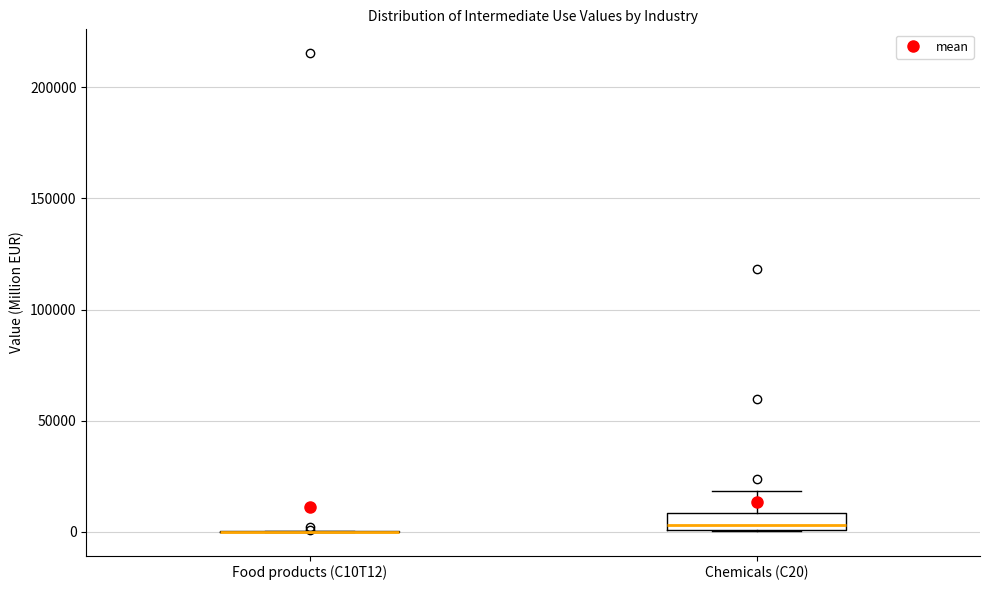

Where does the median line of the box for Chemicals (C20) sit on the y-axis? The values are not printed on the chart, so give them approximately, as read against the axis.

5000